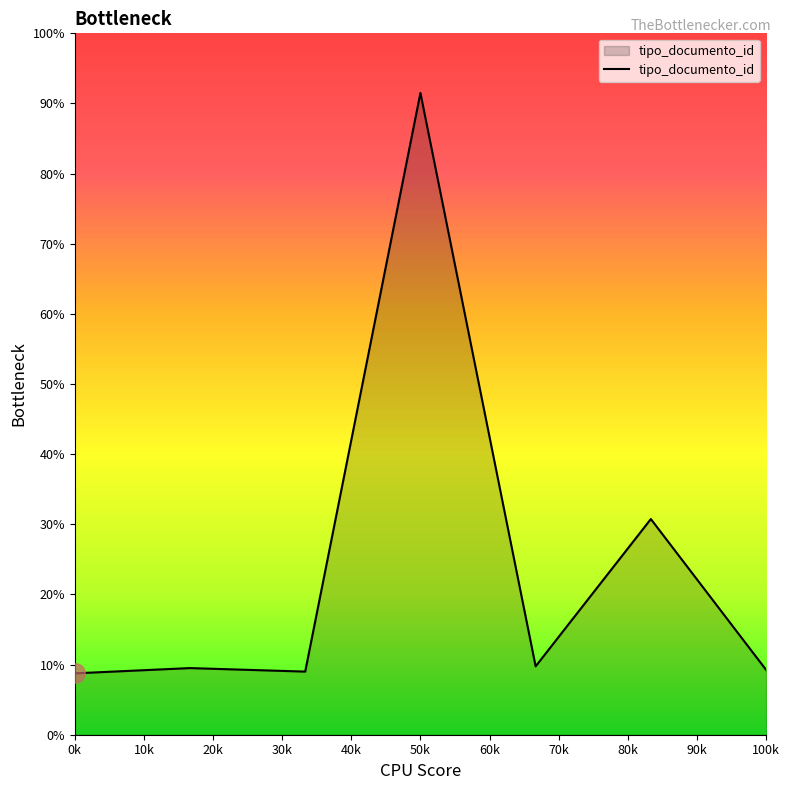

Does the chart display data point markers on the line(s)?

No